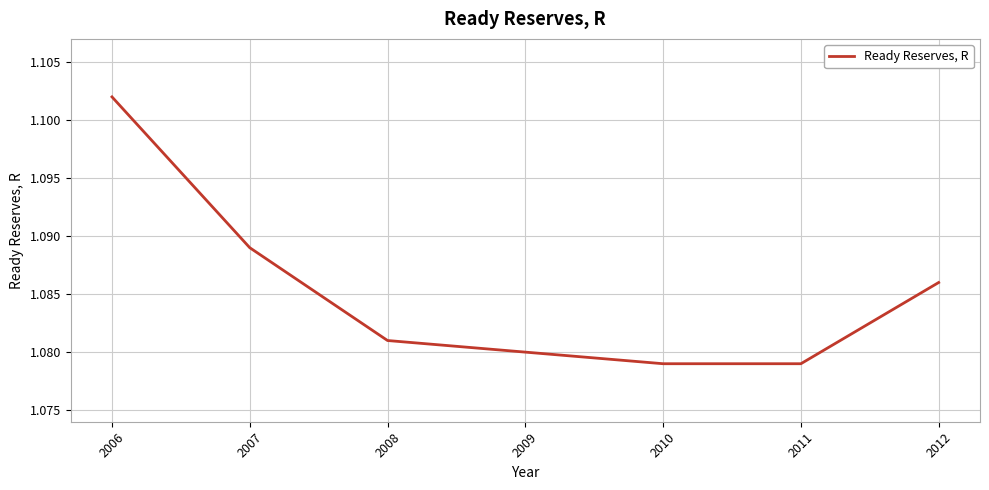

True or false: the data shows 1.8 at 2009.

False